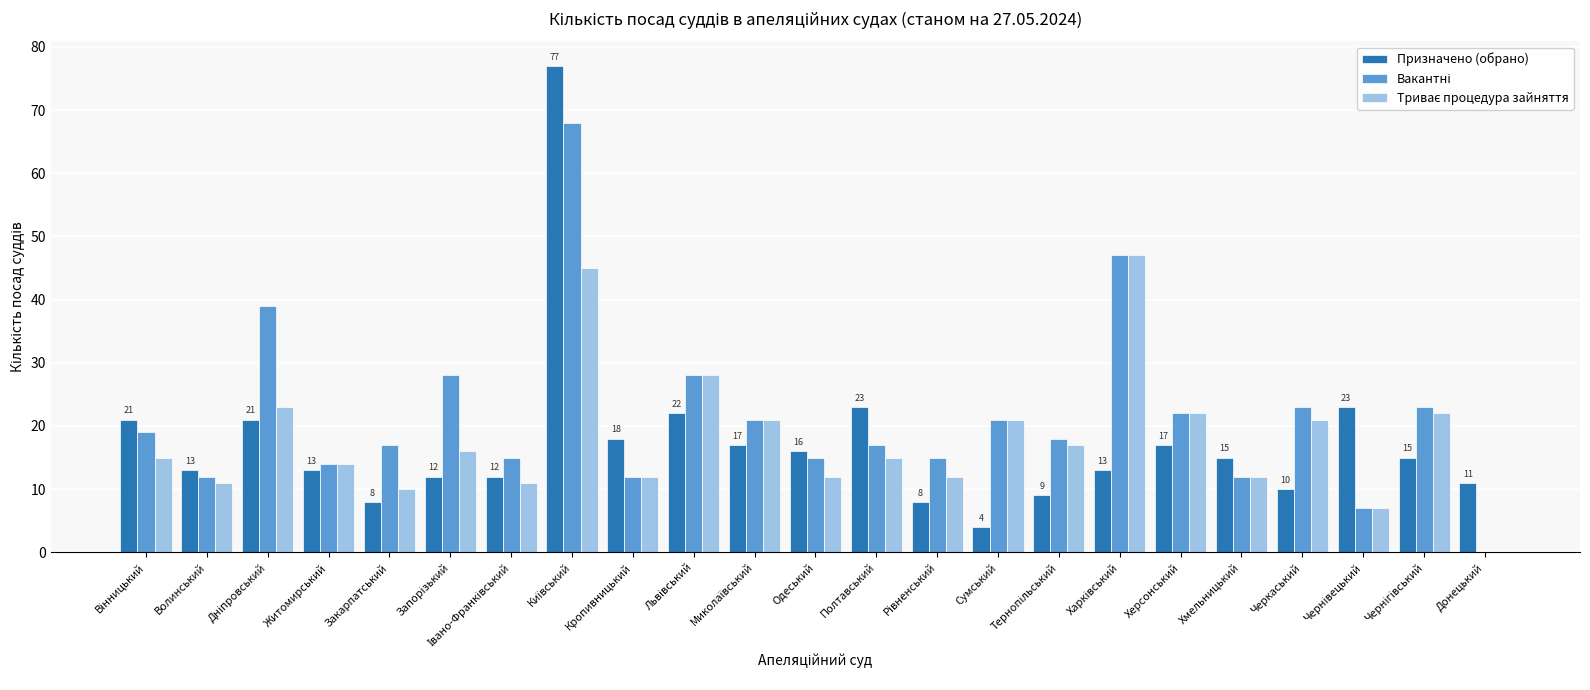

What is the total value across all series at Херсонський?

61